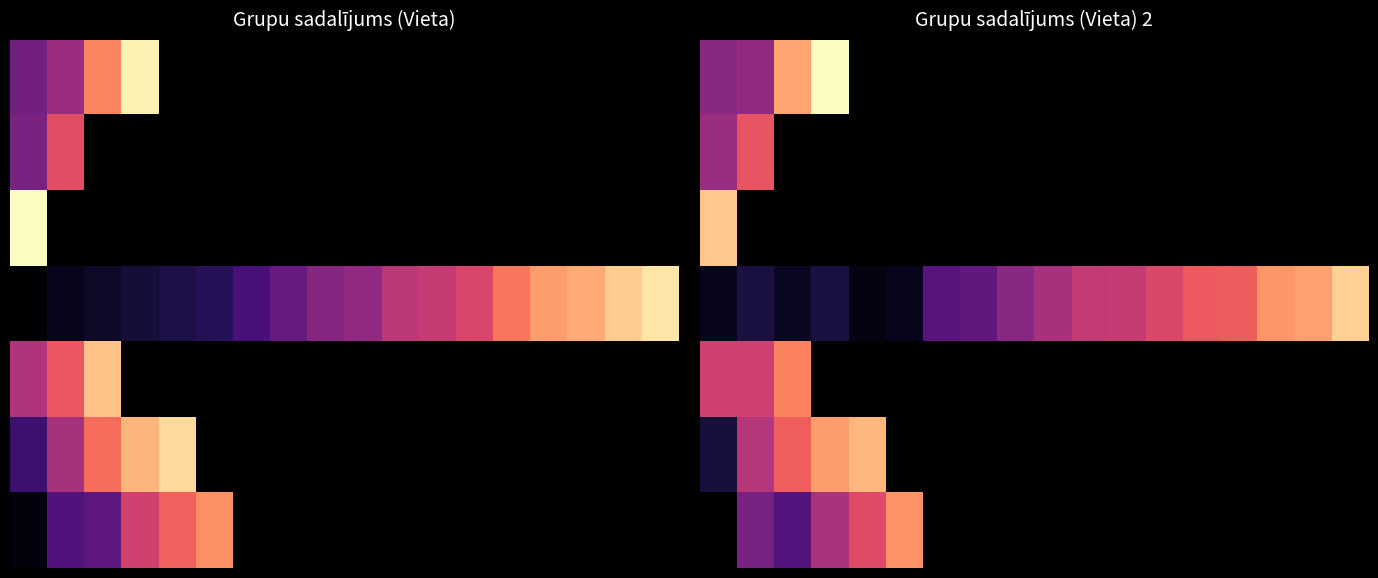

Which series has the largest total across all categories?

3